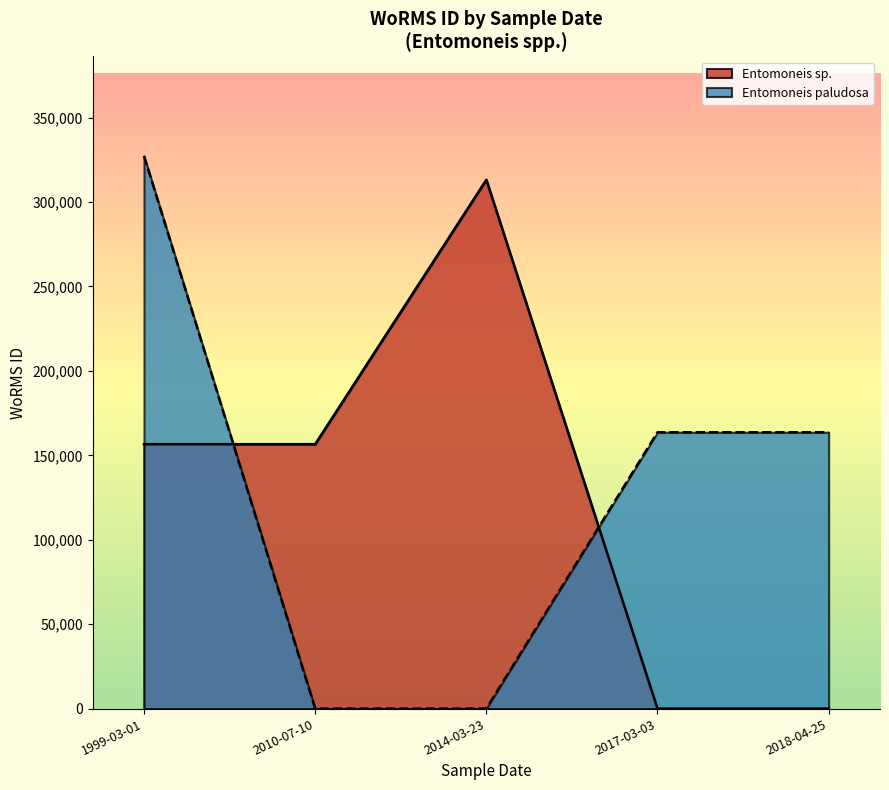

At 2014-03-23, list the series in order from smallest to largest.

Entomoneis paludosa, Entomoneis sp.